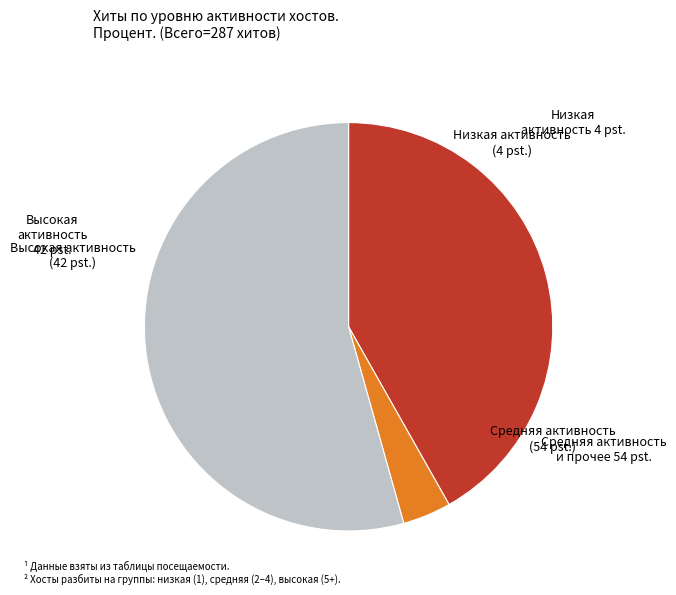

Is there any slice that represents more than half of the pie?

Yes